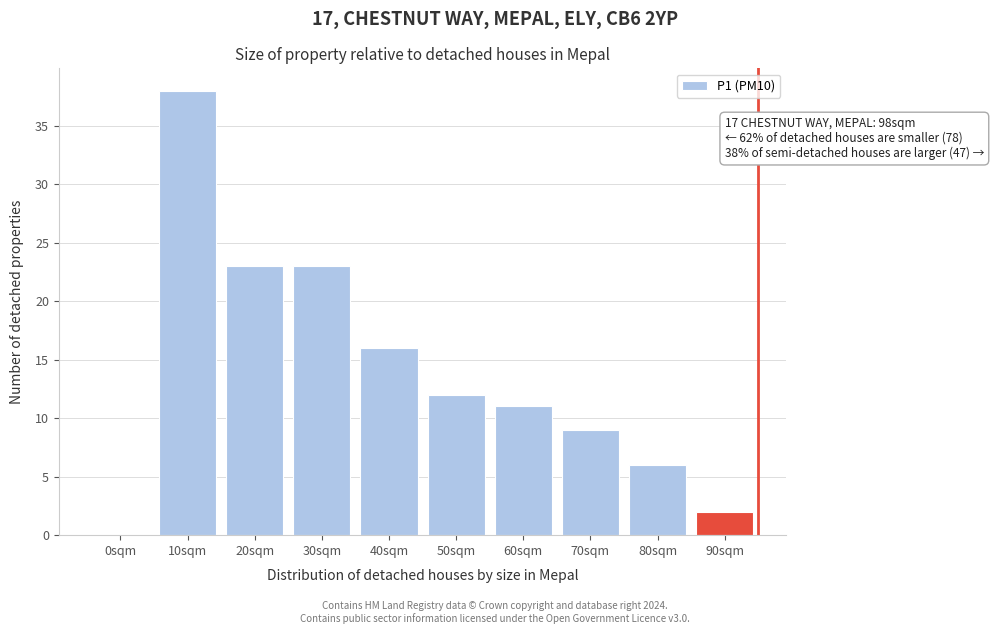

Reading left to right, transcribe all the data shown in this chart.

0sqm=0	10sqm=38	20sqm=23	30sqm=23	40sqm=16	50sqm=12	60sqm=11	70sqm=9	80sqm=6	90sqm=2